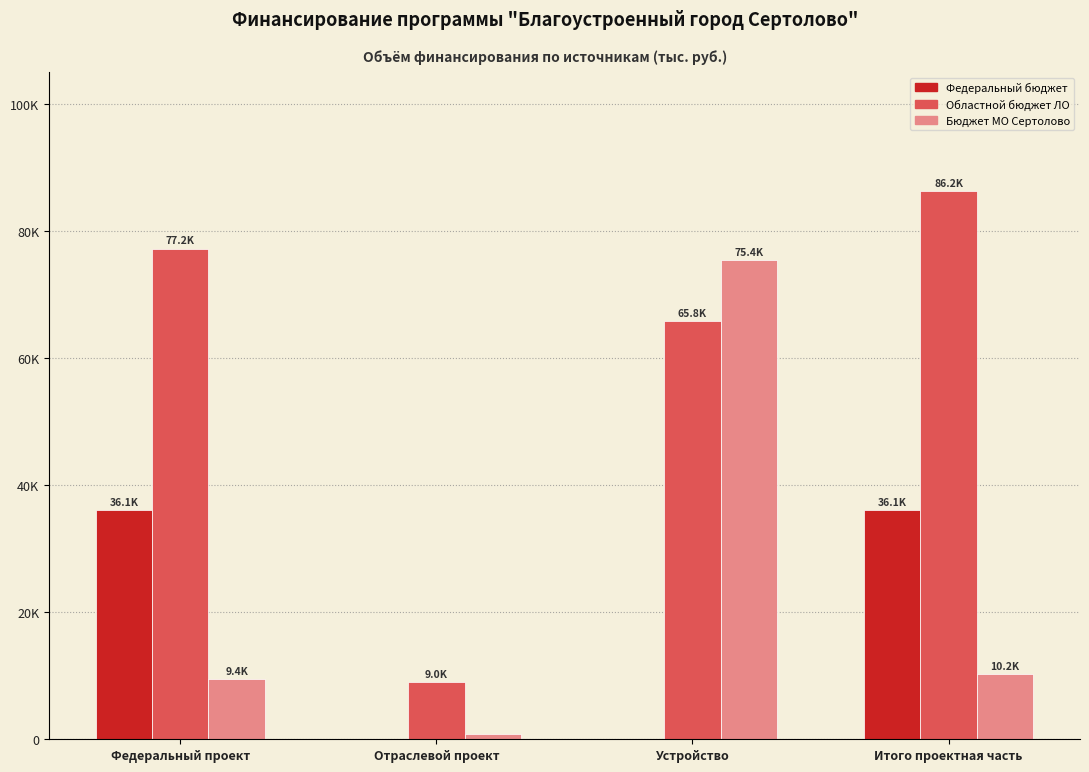

What are all the series names shown in the legend?

Федеральный бюджет, Областной бюджет ЛО, Бюджет МО Сертолово